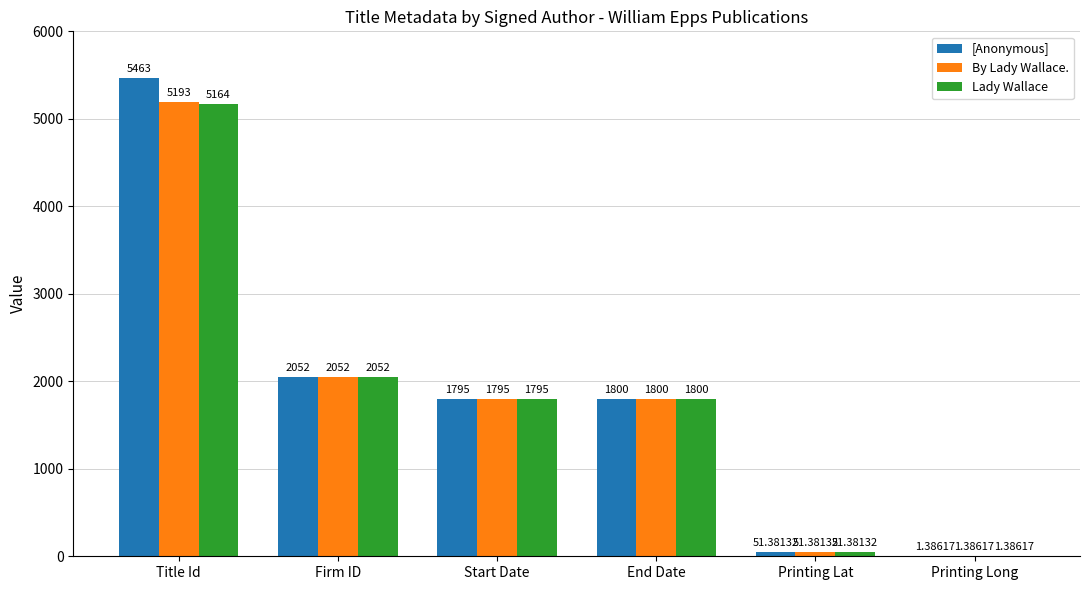

What is the sum of the By Lady Wallace. values at Start Date and End Date?

3595.0